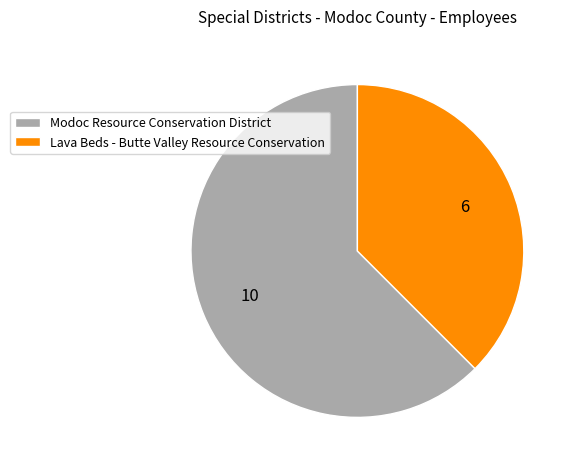

Rank the categories by value from lowest to highest.

Lava Beds - Butte Valley Resource Conservation, Modoc Resource Conservation District